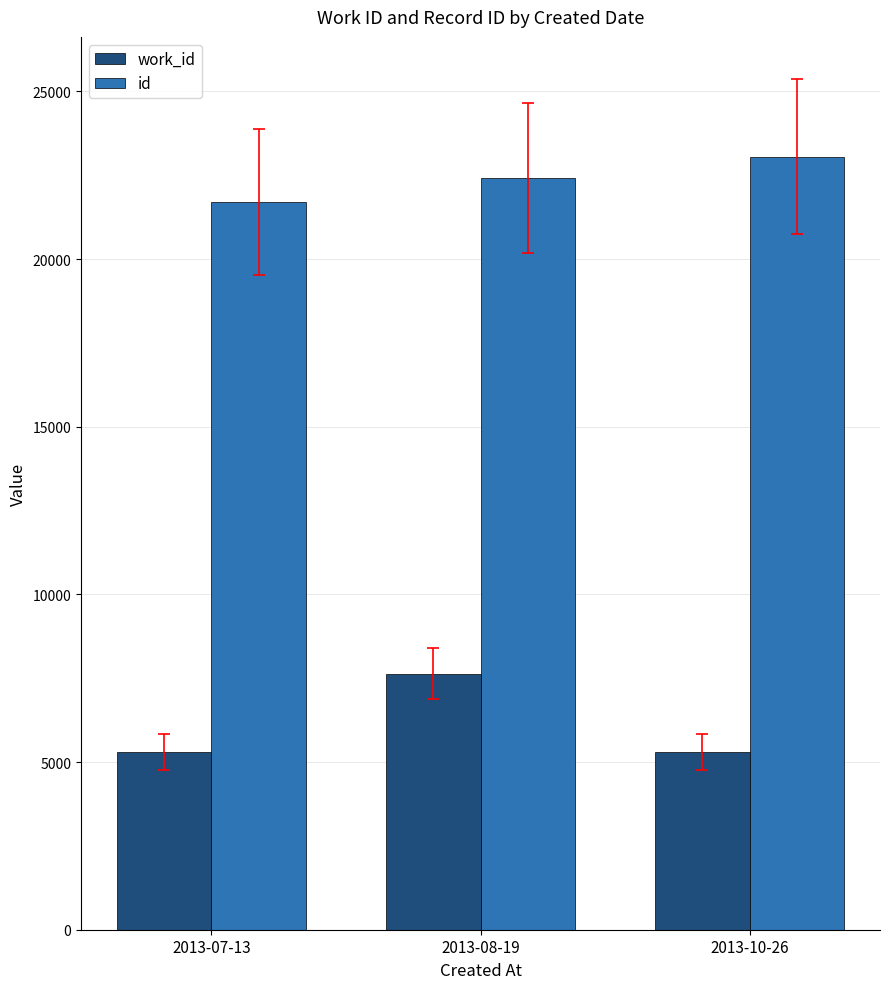

Between 2013-07-13 and 2013-10-26, which series saw the biggest shift?

id